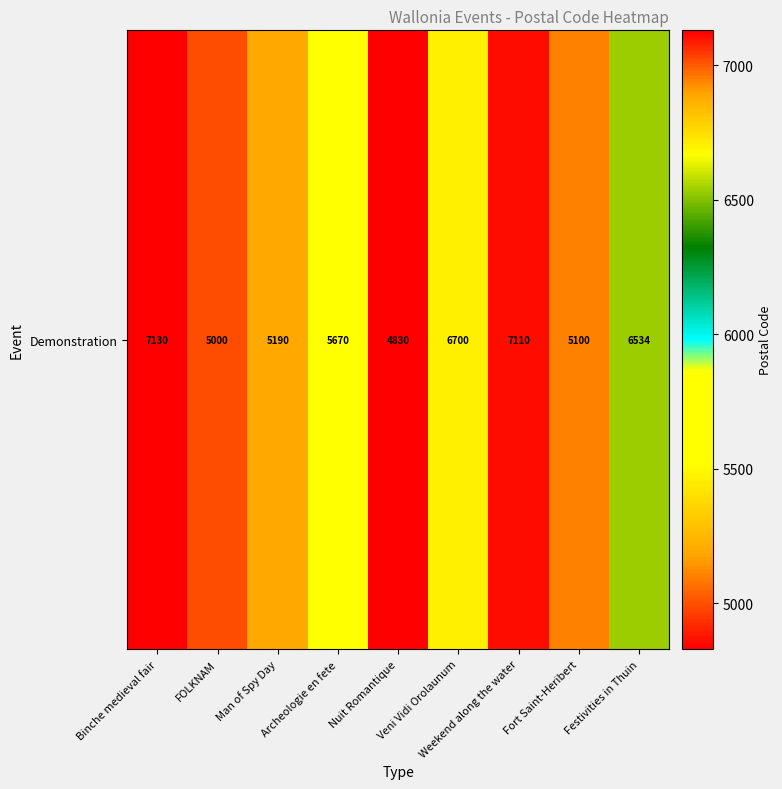

What is the smallest value displayed?

4830